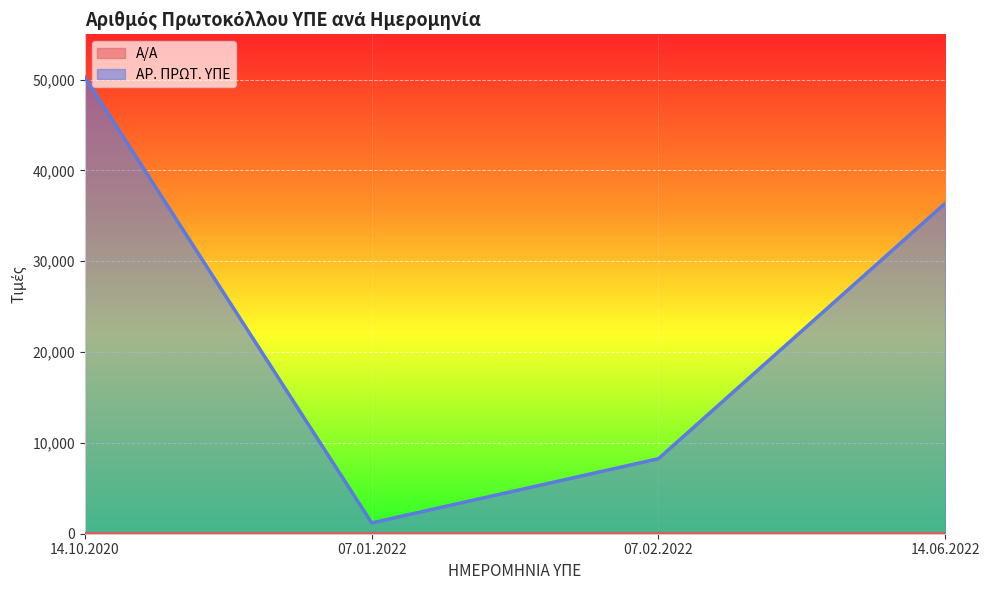

At 14.10.2020, list the series in order from smallest to largest.

Α/Α, ΑΡ. ΠΡΩΤ. ΥΠΕ